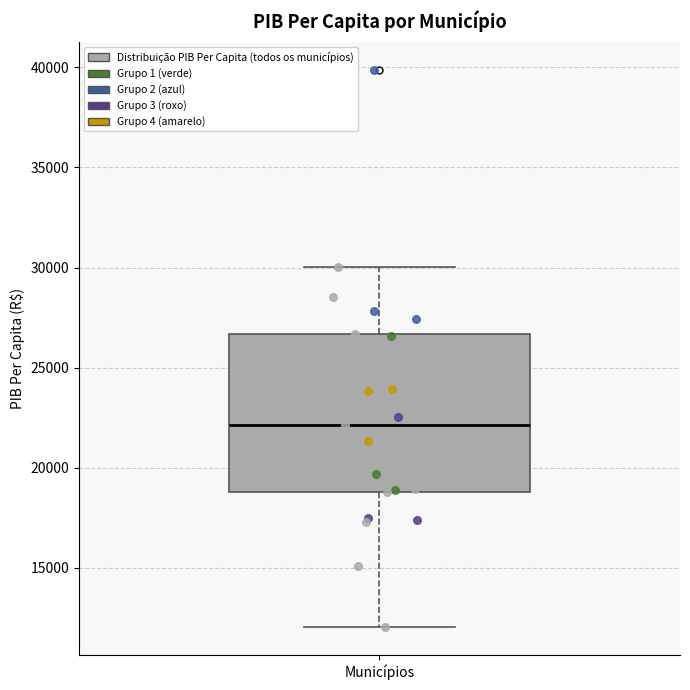

Read this box plot against the y-axis: the position of the median line, the range covered by the box, and the ends of both whiskers. The values are not printed on the chart, so give them approximately, as read against the axis.

median 22000, box 19000 to 26500, whiskers 12000 to 30000